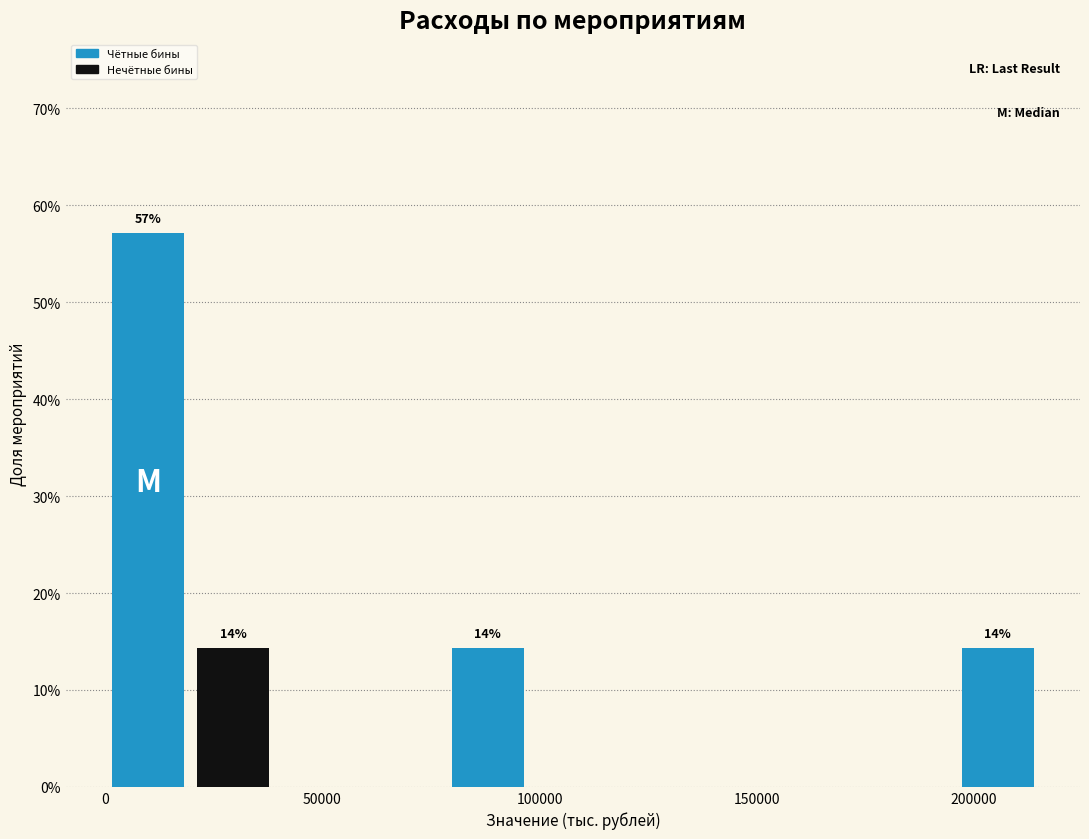

Around what value on the x-axis is the tallest bar? Give the approximate position of its centre, as read against the axis.

10000